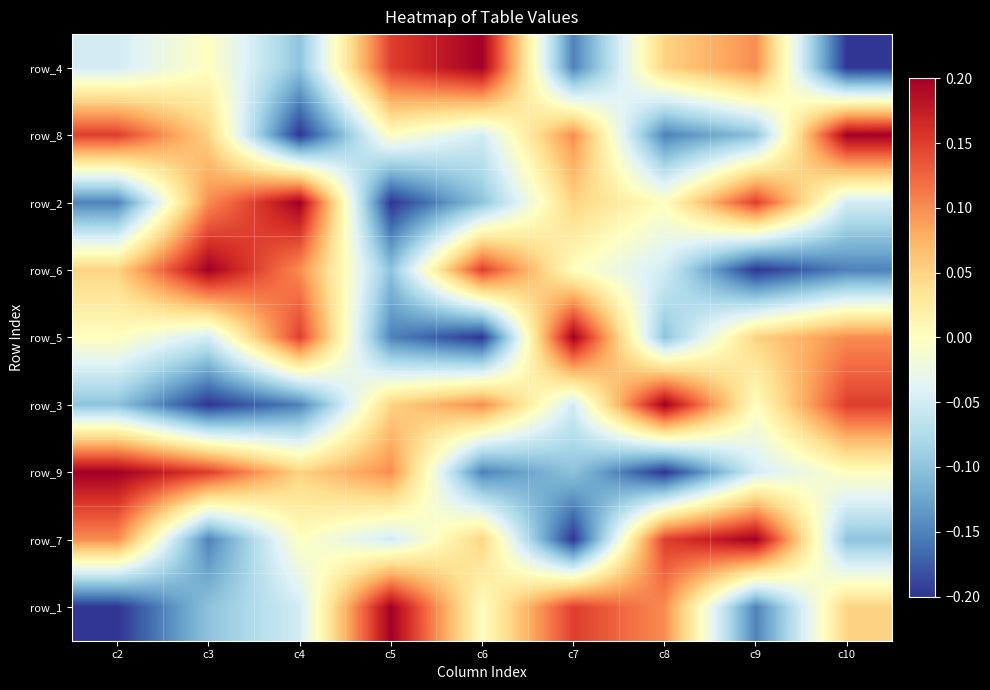

How many negative values does the row_8 series have?

4